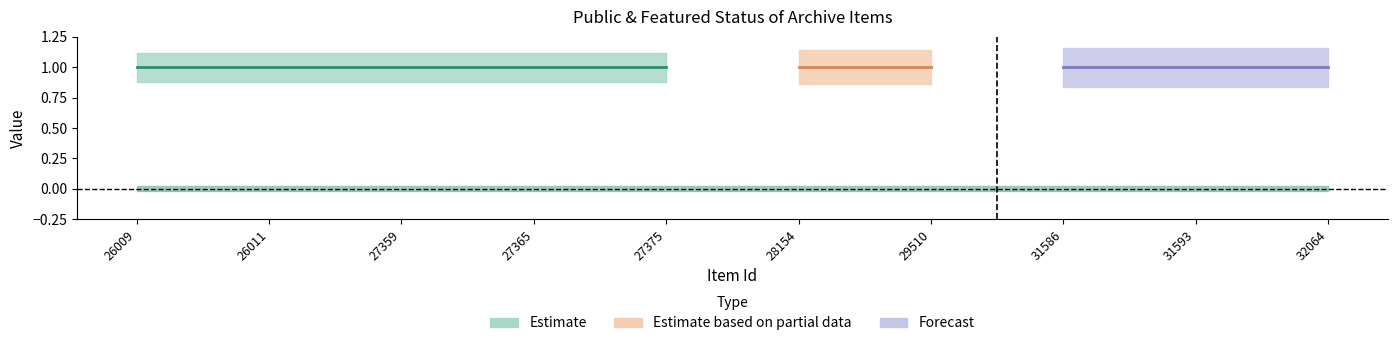

Reading left to right, list all the values displayed in this chart.

public: 1	1	1	1	1	1	1	1	1	1
featured: 0	0	0	0	0	0	0	0	0	0